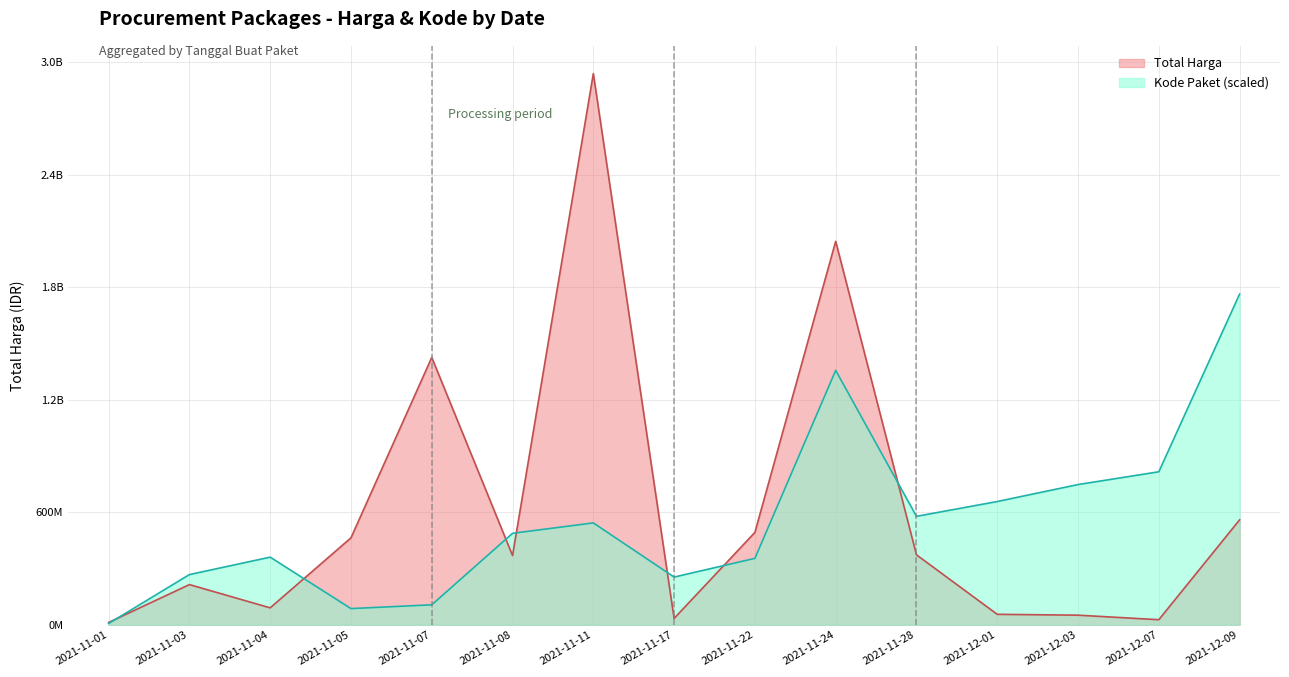

At how many categories does at least one series exceed 126966174?

14